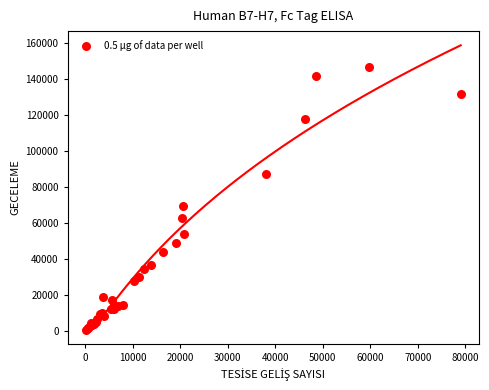

What Y value in the scatter plot is closest to 73706?

69373